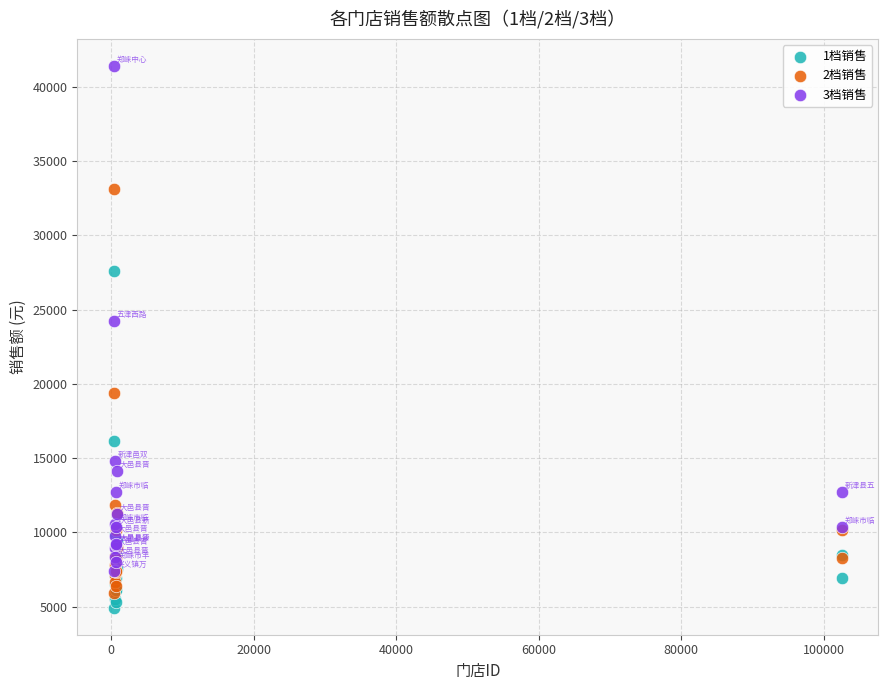

Across all series, what Y value is closest to 23166?

24233.3